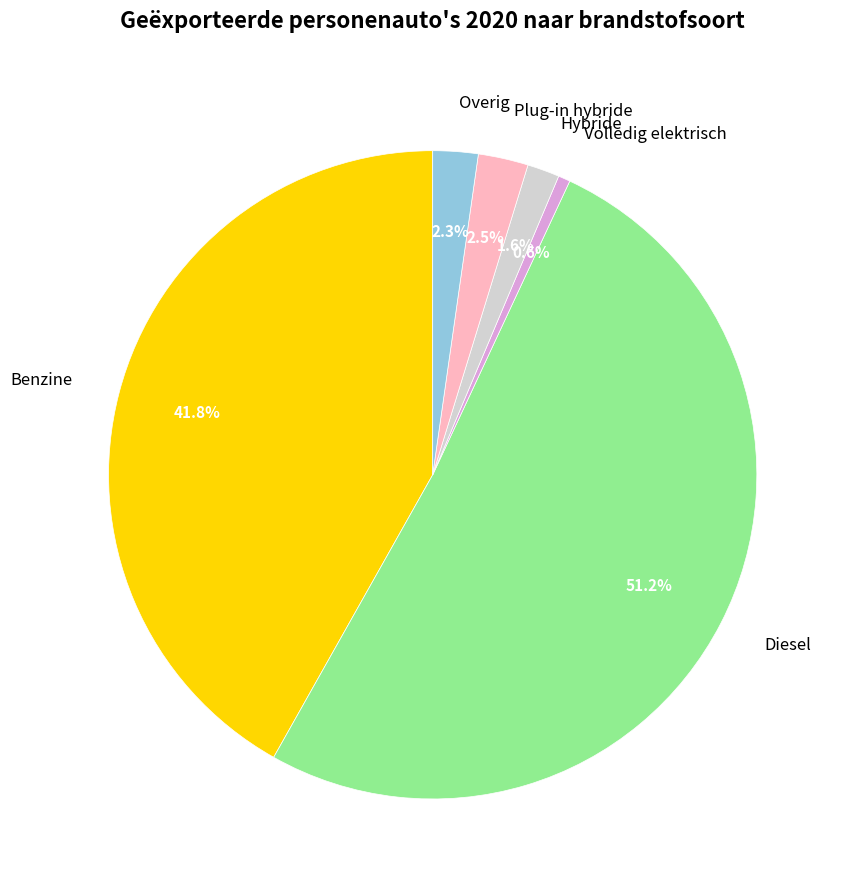

Is the sum of Plug-in hybride and Volledig elektrisch greater than half?

No